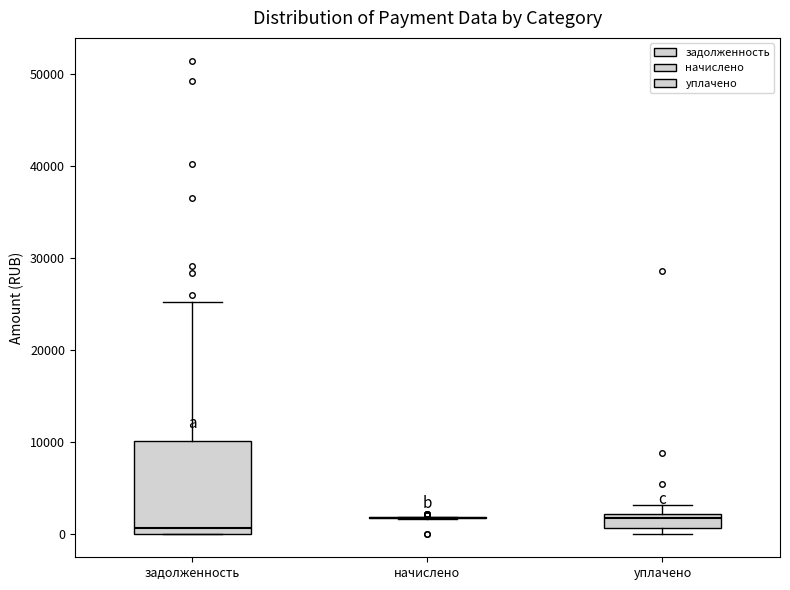

Reading left to right, read every box against the y-axis: the position of its median line, the range the box covers, and the ends of its whiskers. The values are not printed on the chart, so give them approximately, as read against the axis.

задолженность: median 1000, box 0 to 10000, whiskers 0 to 25000
начислено: box collapsed to a line at 2000, whiskers 2000 to 2000
уплачено: median 2000 (just below the box's upper edge), box 1000 to 2000, whiskers 0 to 3000